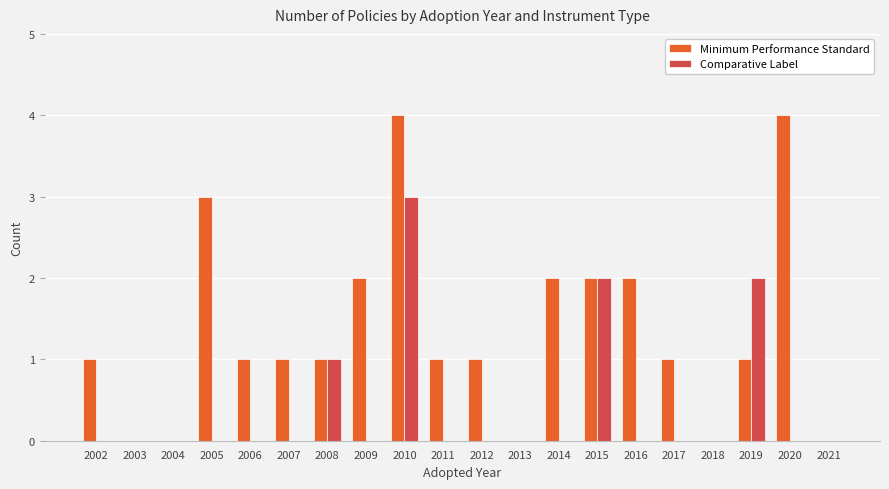

What is the spread (max minus min) of values at 2011?

1